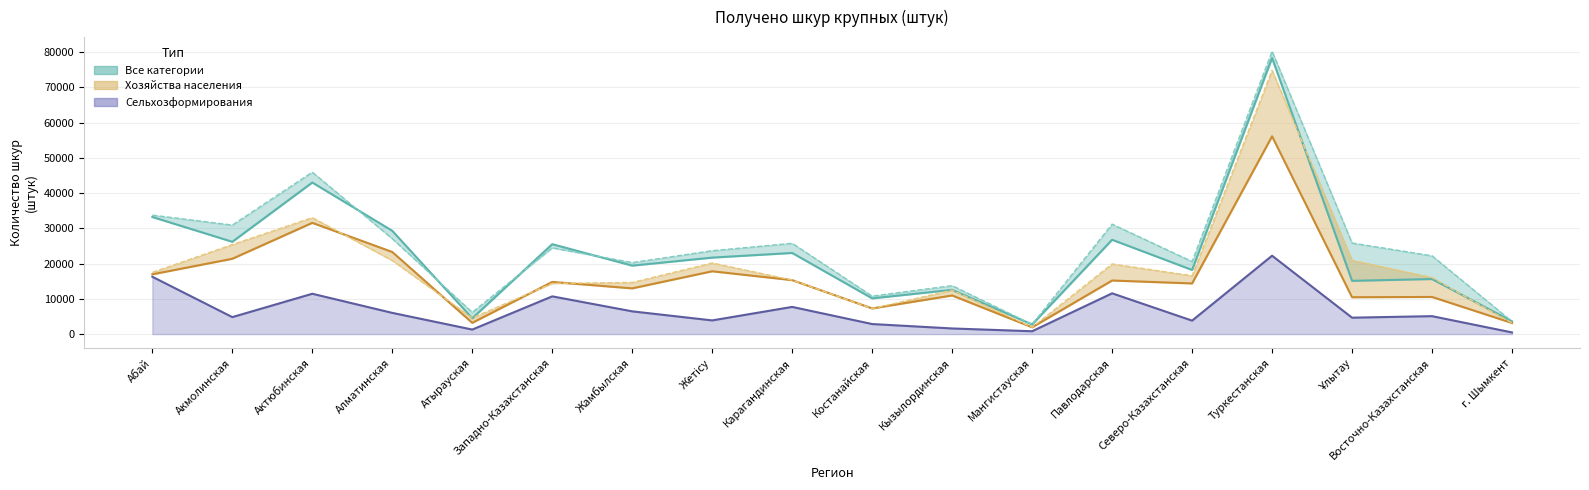

How many values in the Хозяйства населения 2024г. series exceed 14804?

8